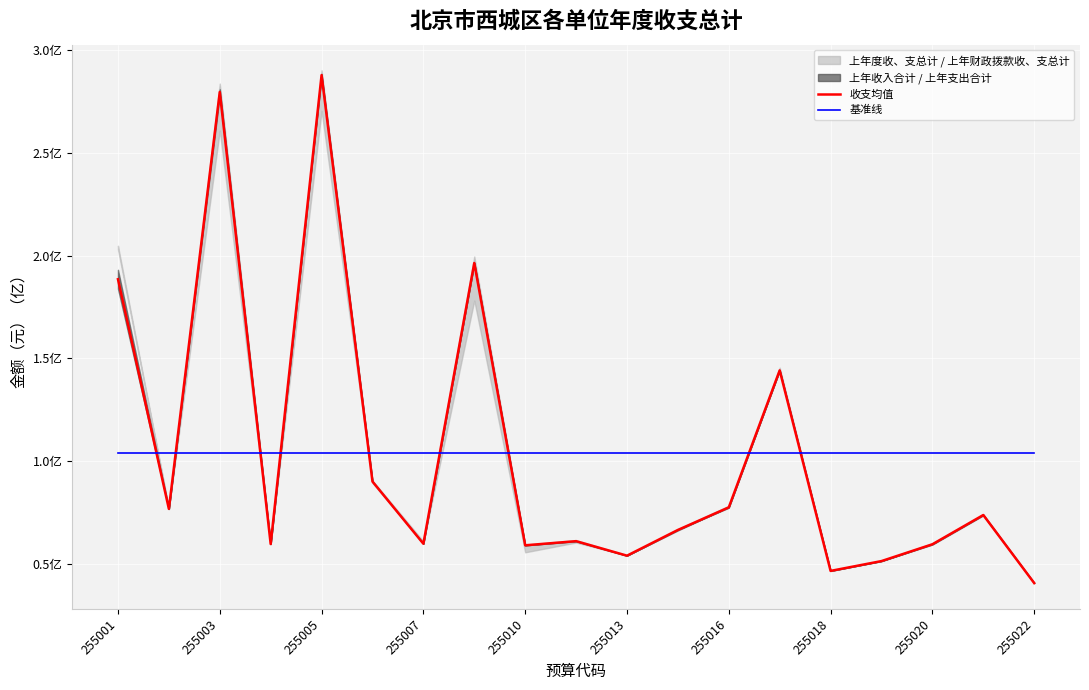

The value of 基准线 at 255020 is 137694472.4. True or false?

False